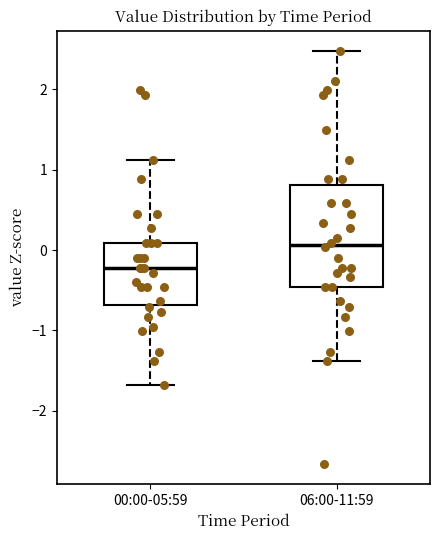

Where does the lower whisker of the box for 06:00-11:59 end on the y-axis? The values are not printed on the chart, so give them approximately, as read against the axis.

-1.4